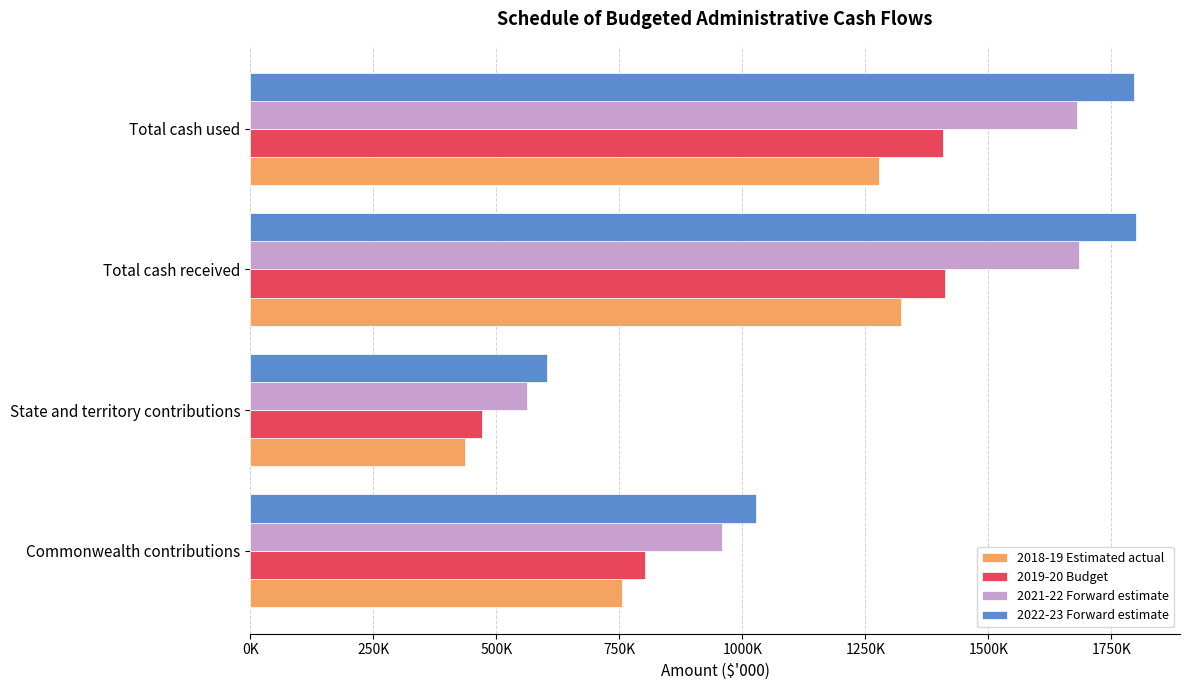

What are all the series names shown in the legend?

2018-19 Estimated actual, 2019-20 Budget, 2021-22 Forward estimate, 2022-23 Forward estimate